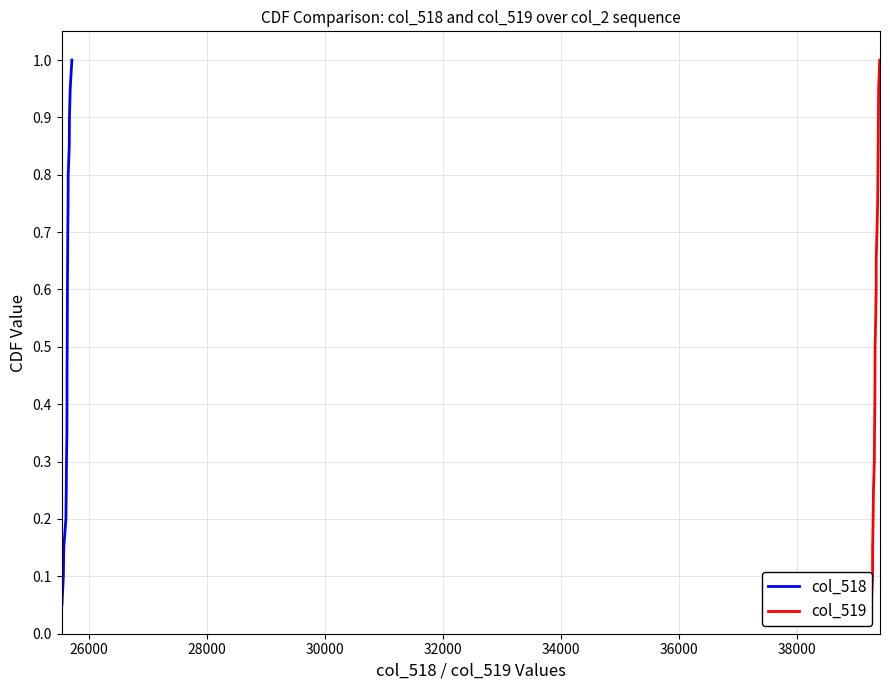

Which series has the widest spread of values?

col_518